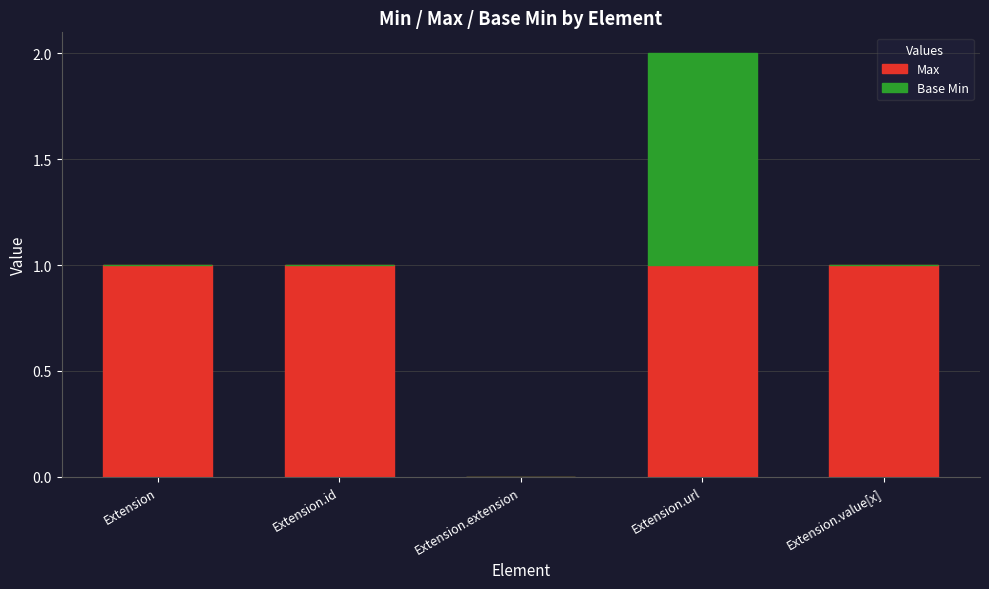

Is it true that Max equals 0 at Extension.url?

False